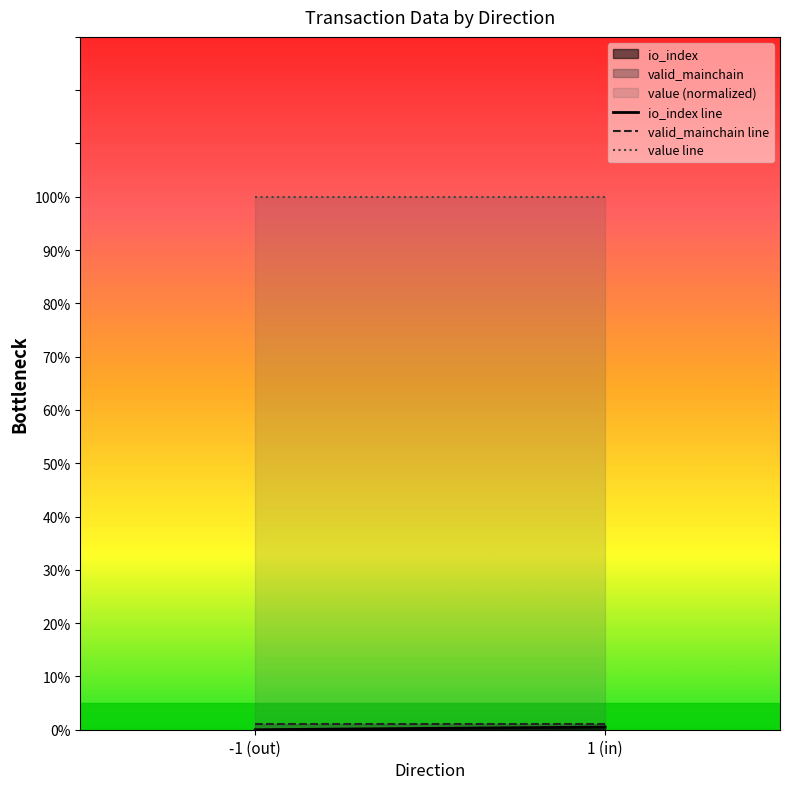

At how many categories does at least one series exceed 20?

2